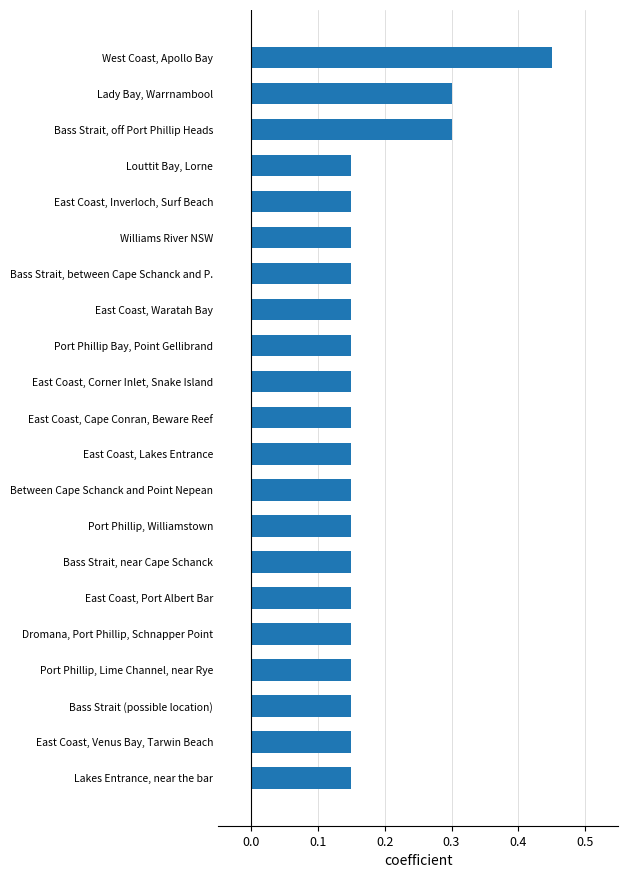

Which has a higher value, Lady Bay, Warrnambool or Port Phillip, Lime Channel, near Rye?

Lady Bay, Warrnambool